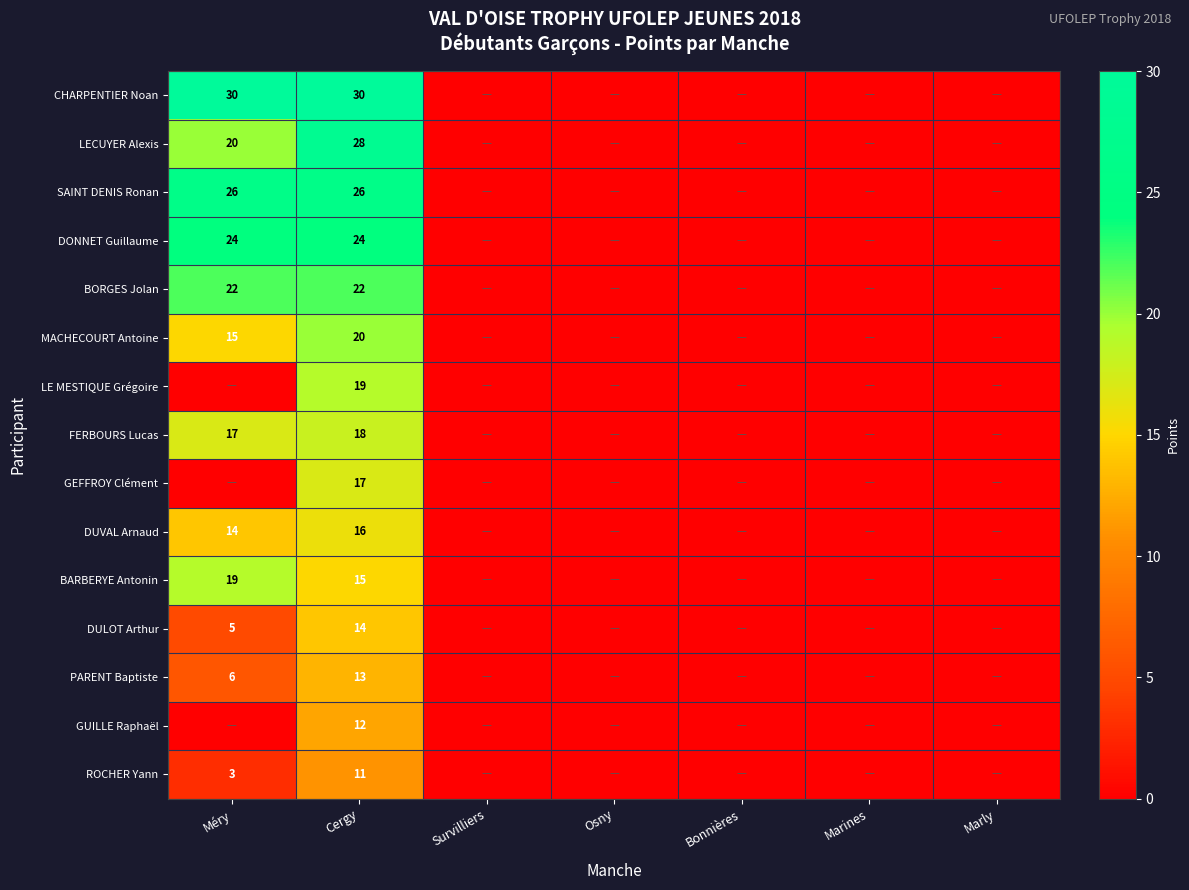

Is it true that GEFFROY Clément equals 17 at Cergy?

True